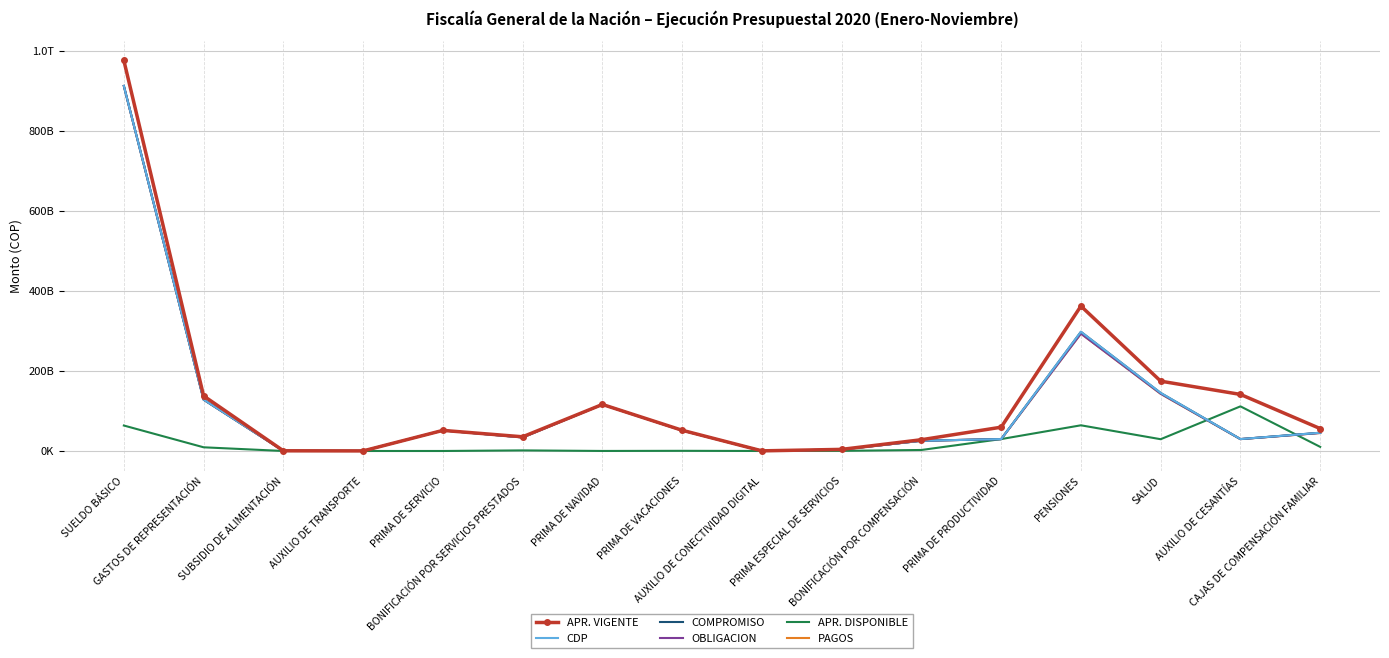

Rank the categories by COMPROMISO value from lowest to highest.

AUXILIO DE TRANSPORTE, AUXILIO DE CONECTIVIDAD DIGITAL, SUBSIDIO DE ALIMENTACIÓN, PRIMA ESPECIAL DE SERVICIOS, BONIFICACIÓN POR COMPENSACIÓN, PRIMA DE PRODUCTIVIDAD, AUXILIO DE CESANTÍAS, BONIFICACIÓN POR SERVICIOS PRESTADOS, CAJAS DE COMPENSACIÓN FAMILIAR, PRIMA DE VACACIONES, PRIMA DE SERVICIO, PRIMA DE NAVIDAD, GASTOS DE REPRESENTACIÓN, SALUD, PENSIONES, SUELDO BÁSICO